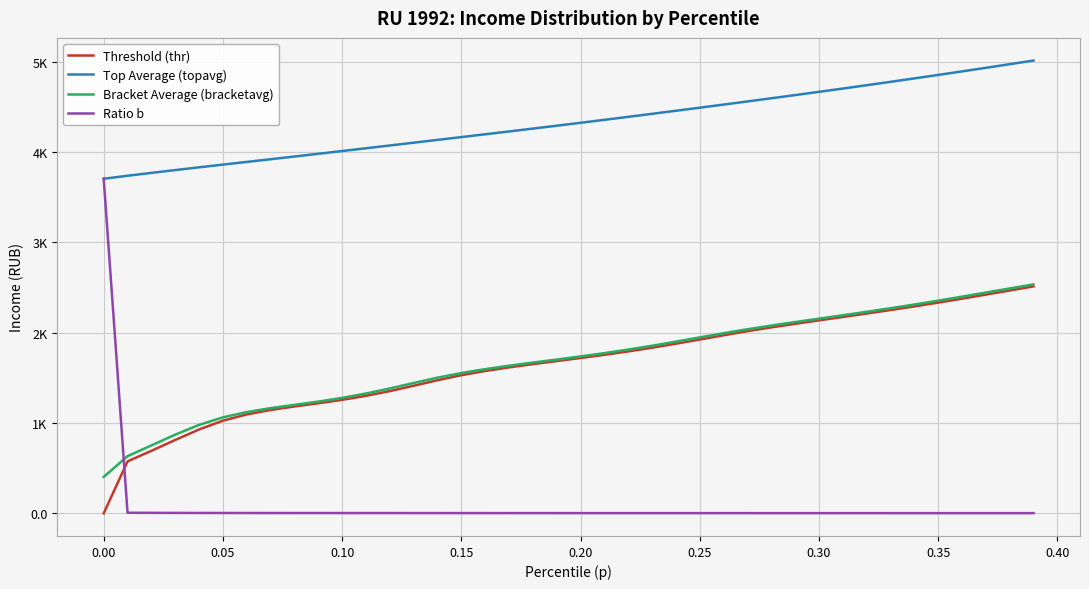

Does the chart display data point markers on the line(s)?

No